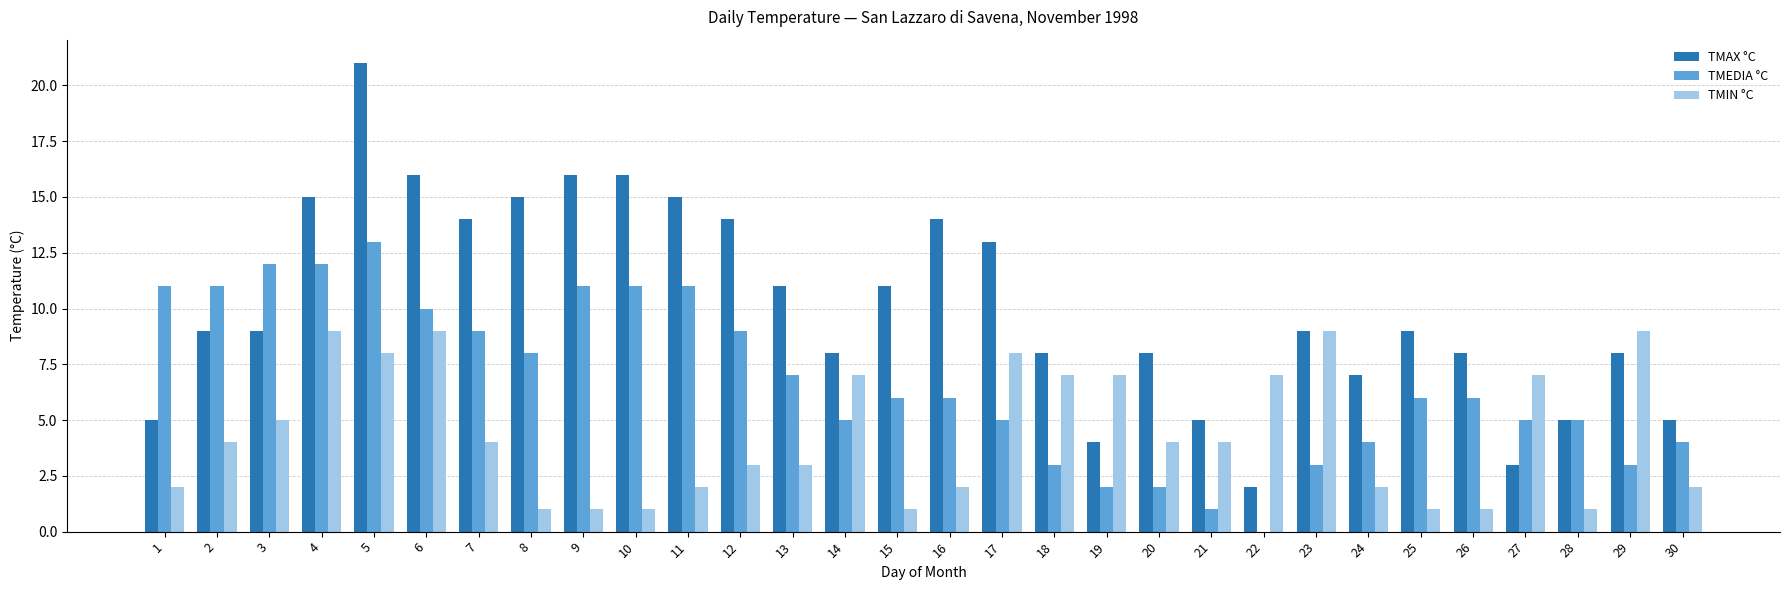

Which series changed the most between 11 and 15?

TMEDIA °C